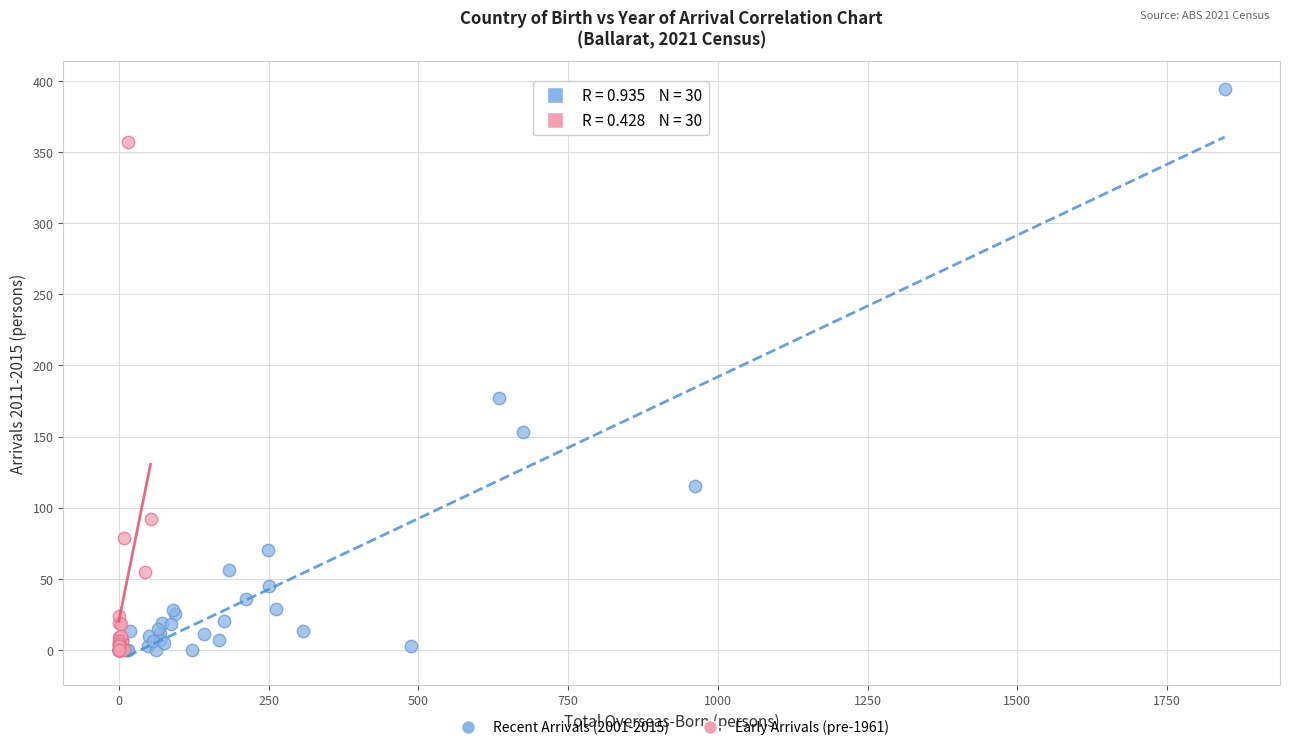

Which series has the widest spread of Y values?

Recent Arrivals (2001-2015)